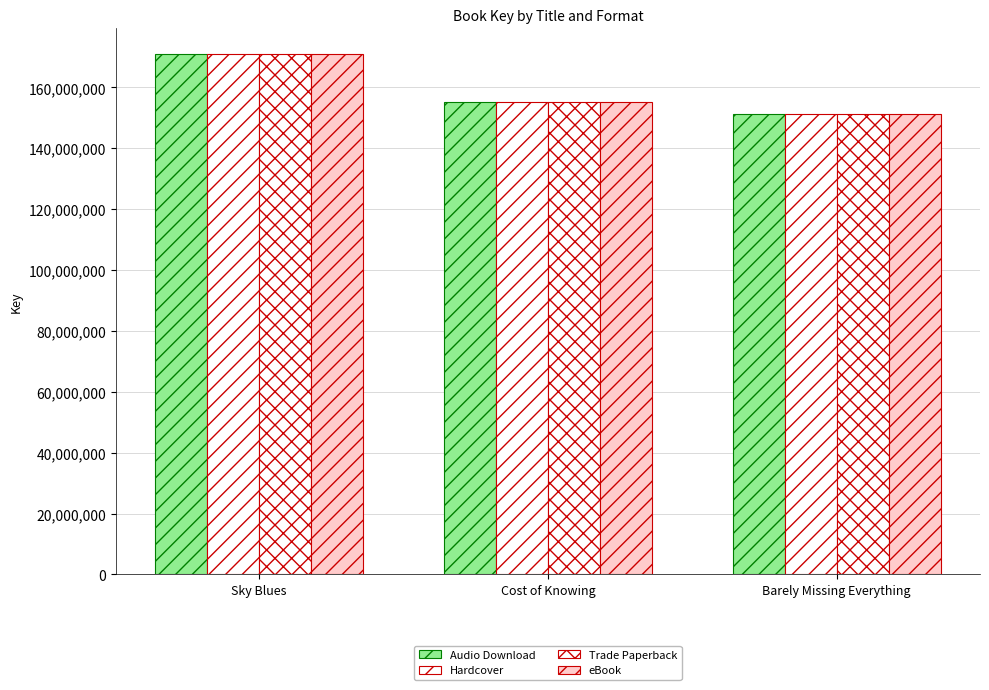

How many data points does each series have?

3